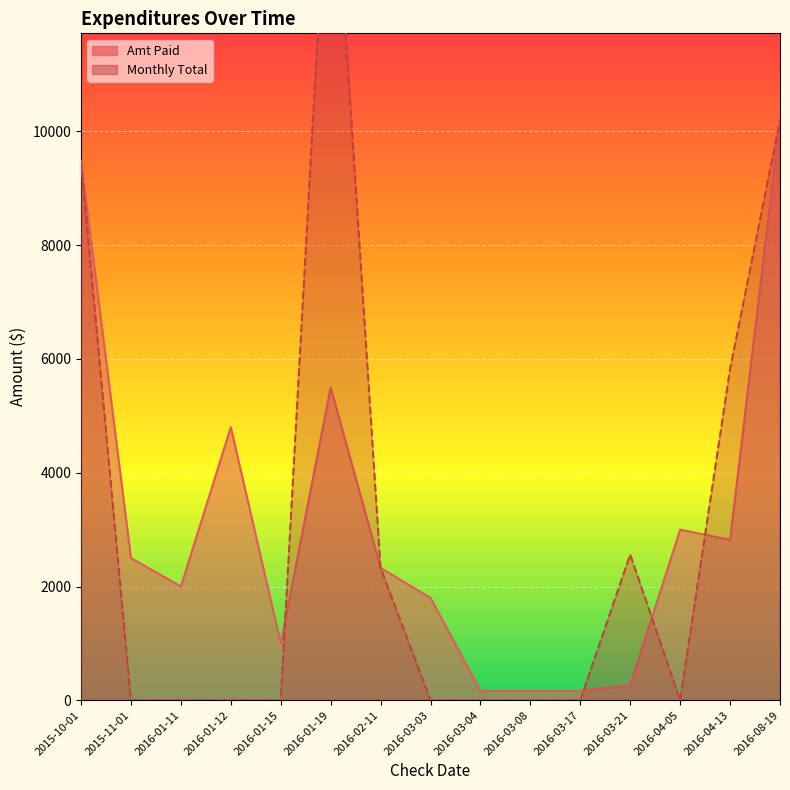

What is the difference between the maximum and minimum values in the Monthly Total line series?

15800.0